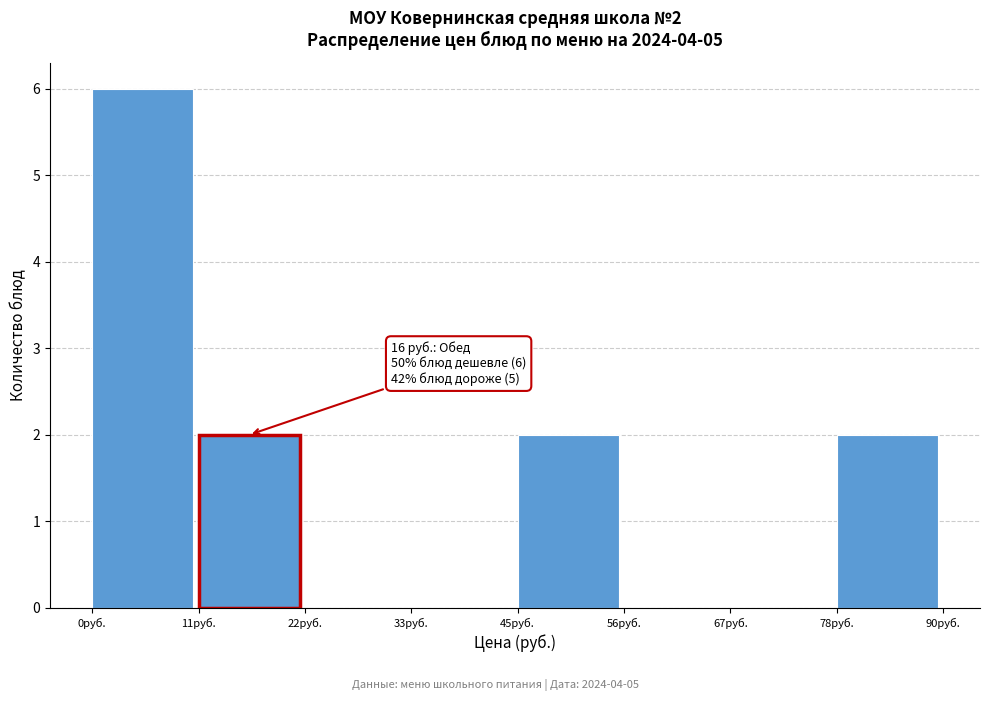

Which range on the x-axis has the tallest bar?

0 to 12